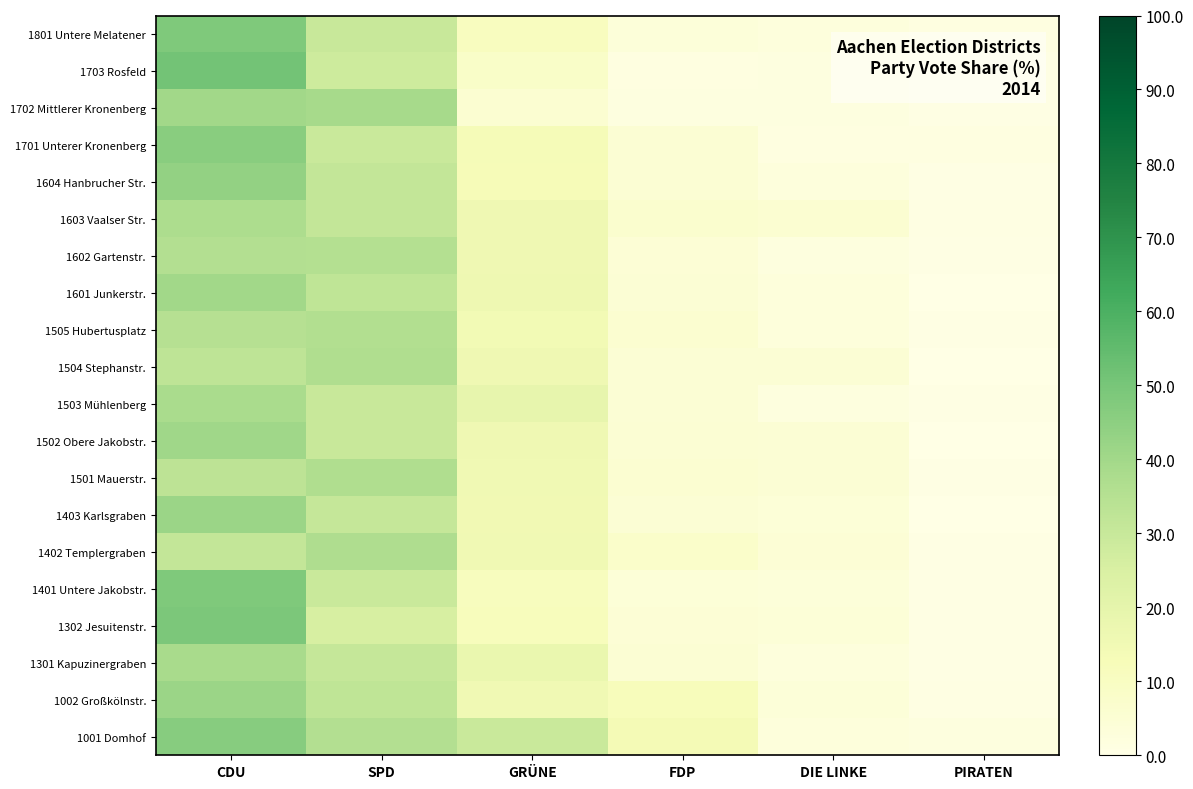

Rank the series at GRÜNE from highest to lowest value.

1001 Domhof, 1503 Mühlenberg, 1301 Kapuzinergraben, 1601 Junkerstr., 1504 Stephanstr., 1603 Vaalser Str., 1602 Gartenstr., 1502 Obere Jakobstr., 1002 Großkölnstr., 1501 Mauerstr., 1402 Templergraben, 1403 Karlsgraben, 1505 Hubertusplatz, 1701 Unterer Kronenberg, 1604 Hanbrucher Str., 1302 Jesuitenstr., 1401 Untere Jakobstr., 1801 Untere Melatener, 1703 Rosfeld, 1702 Mittlerer Kronenberg